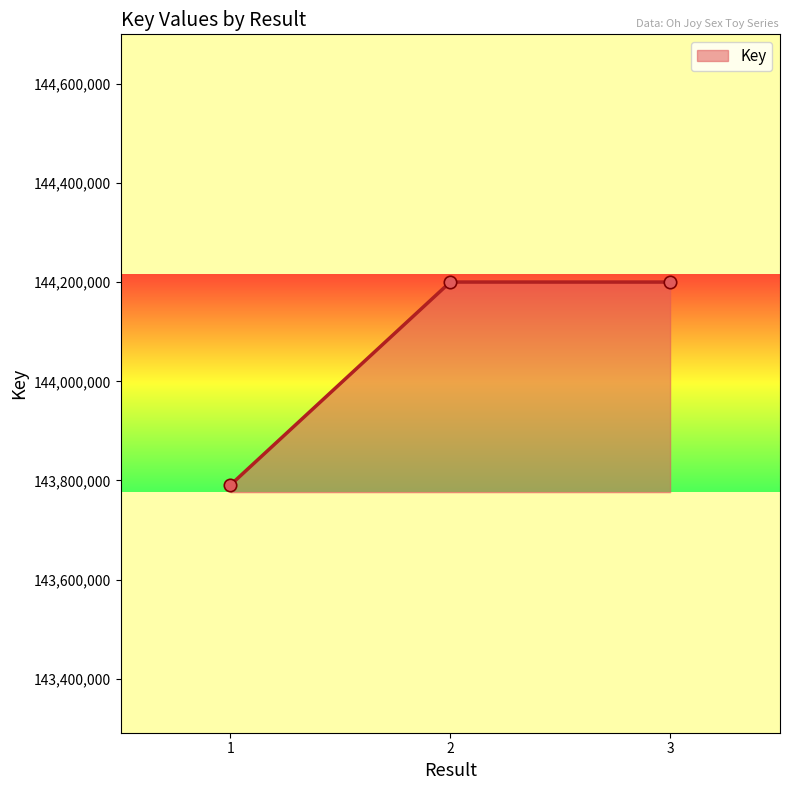

What is the ratio of the value at 1 to the value at 2?

1.0